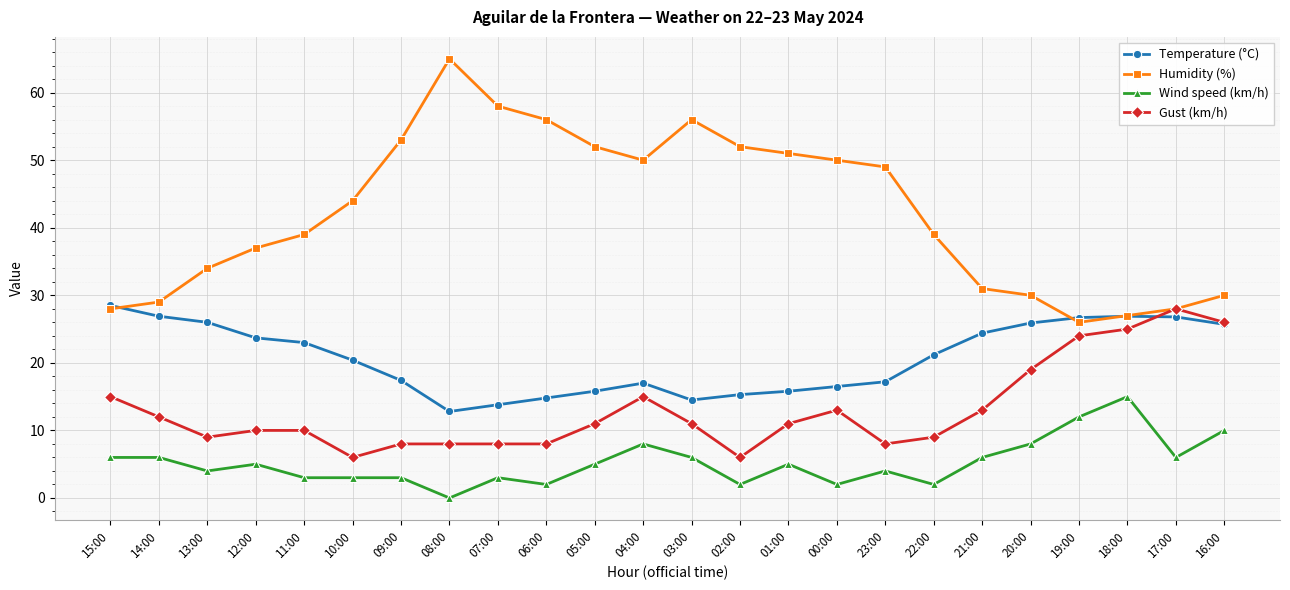

What is the total value across all series at 15:00?

77.5